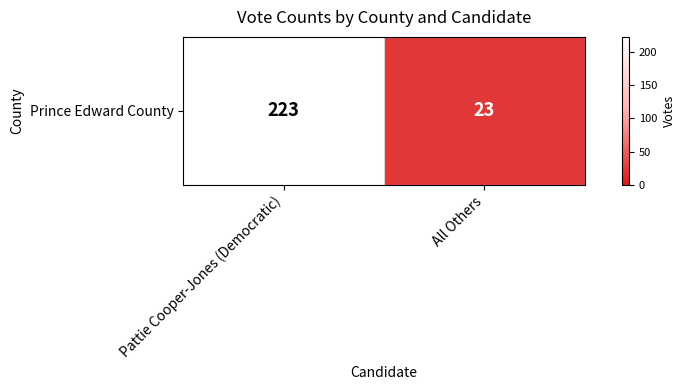

Which label corresponds to the smallest value in the chart?

All Others